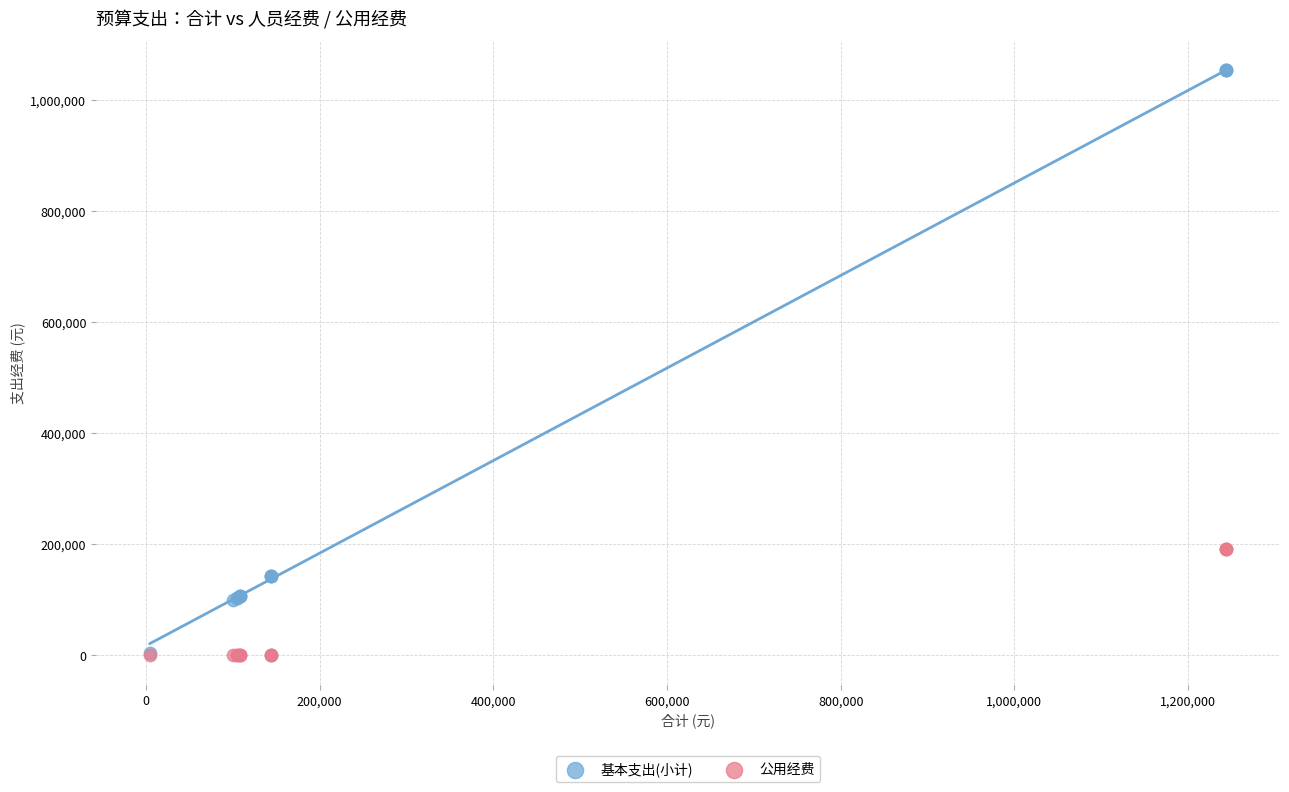

What are all the series names shown in the legend?

基本支出(小计), 公用经费